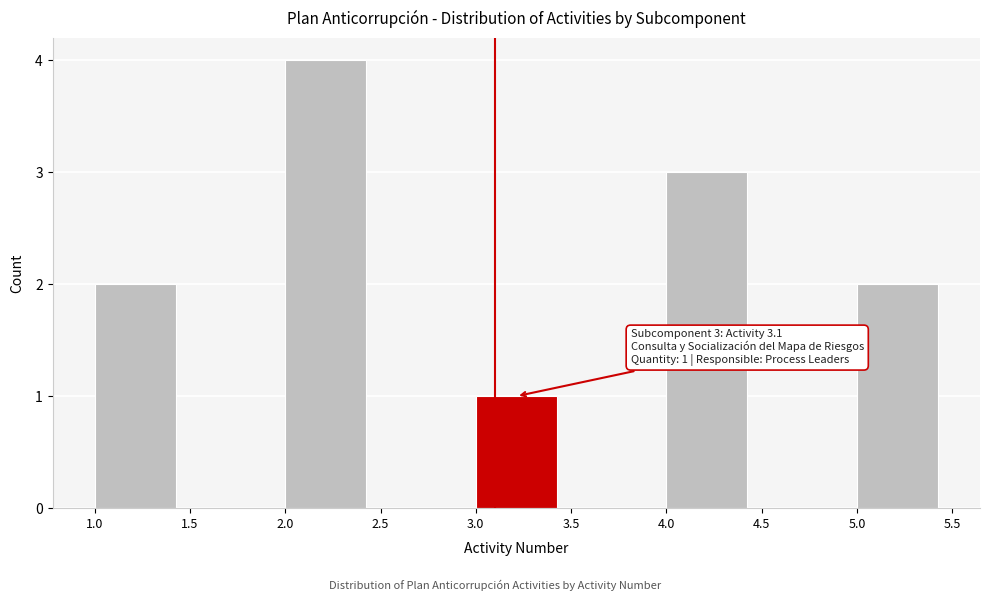

Which range on the x-axis has the tallest bar?

2.0 to 2.5